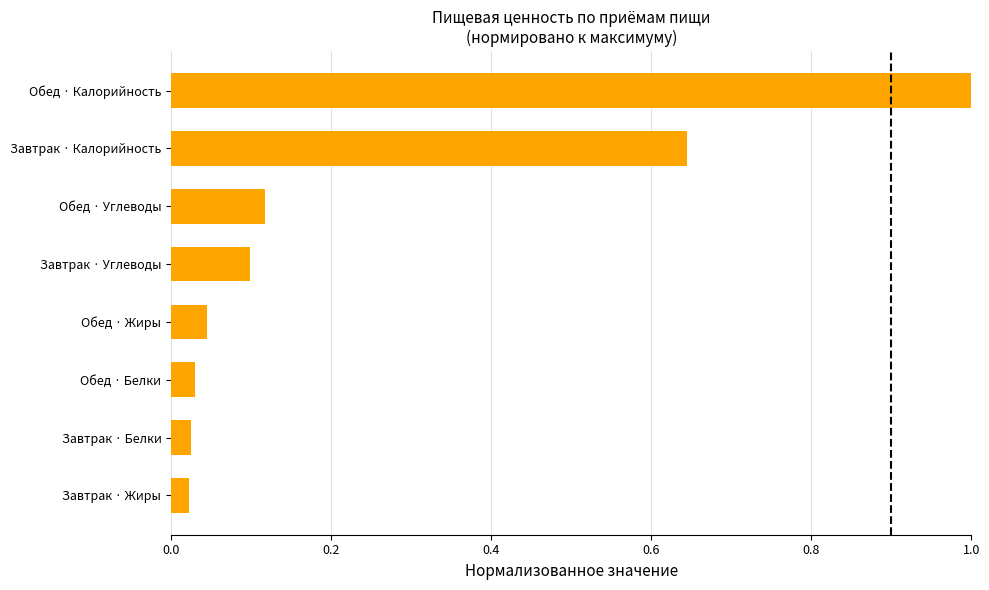

What is the sum of all values?

2.0